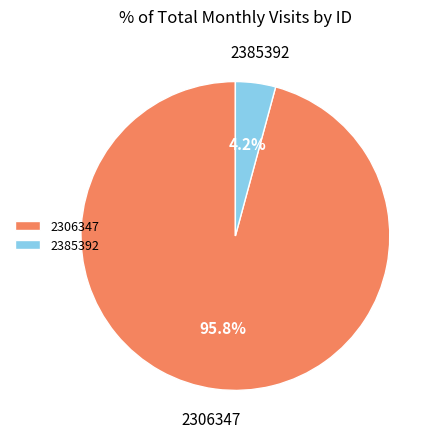

To the nearest percent, what is the difference between the 2385392 and 2306347 slice percentages?

92%